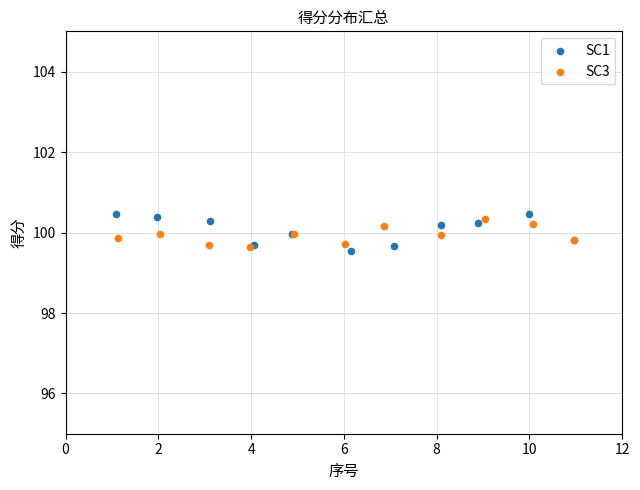

Which series reaches the minimum Y coordinate?

SC1